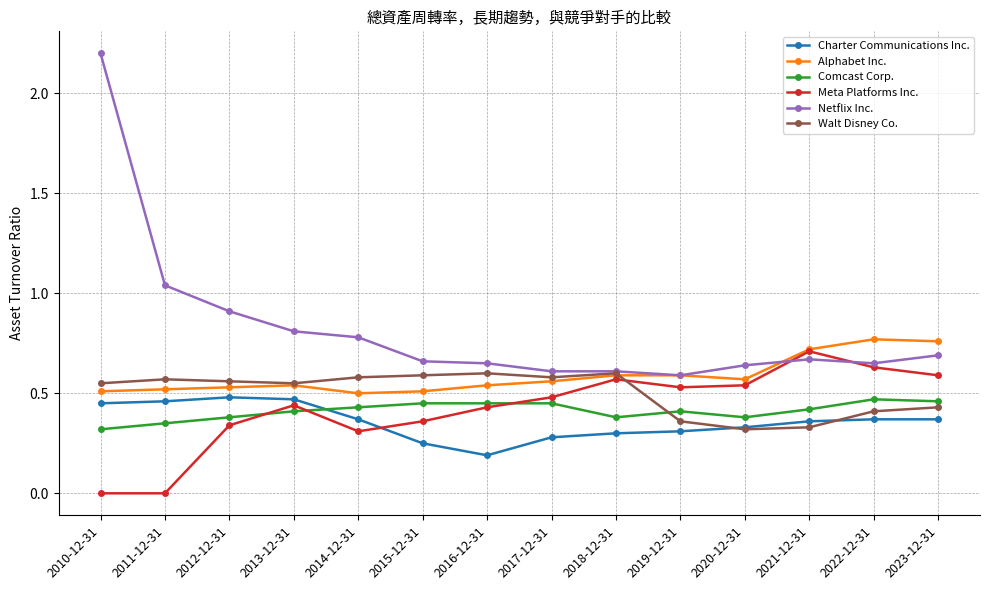

How many lines are shown in the chart?

6